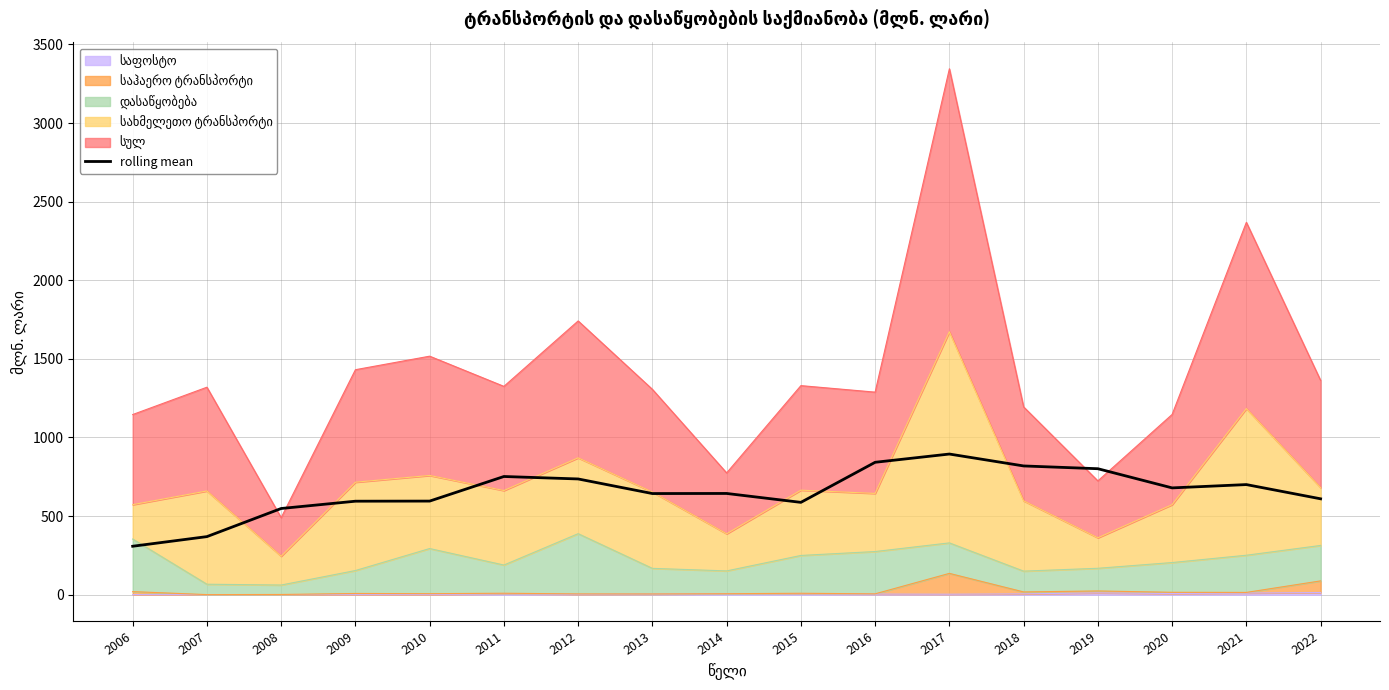

What is the value of the 14th point from the left?

801.4